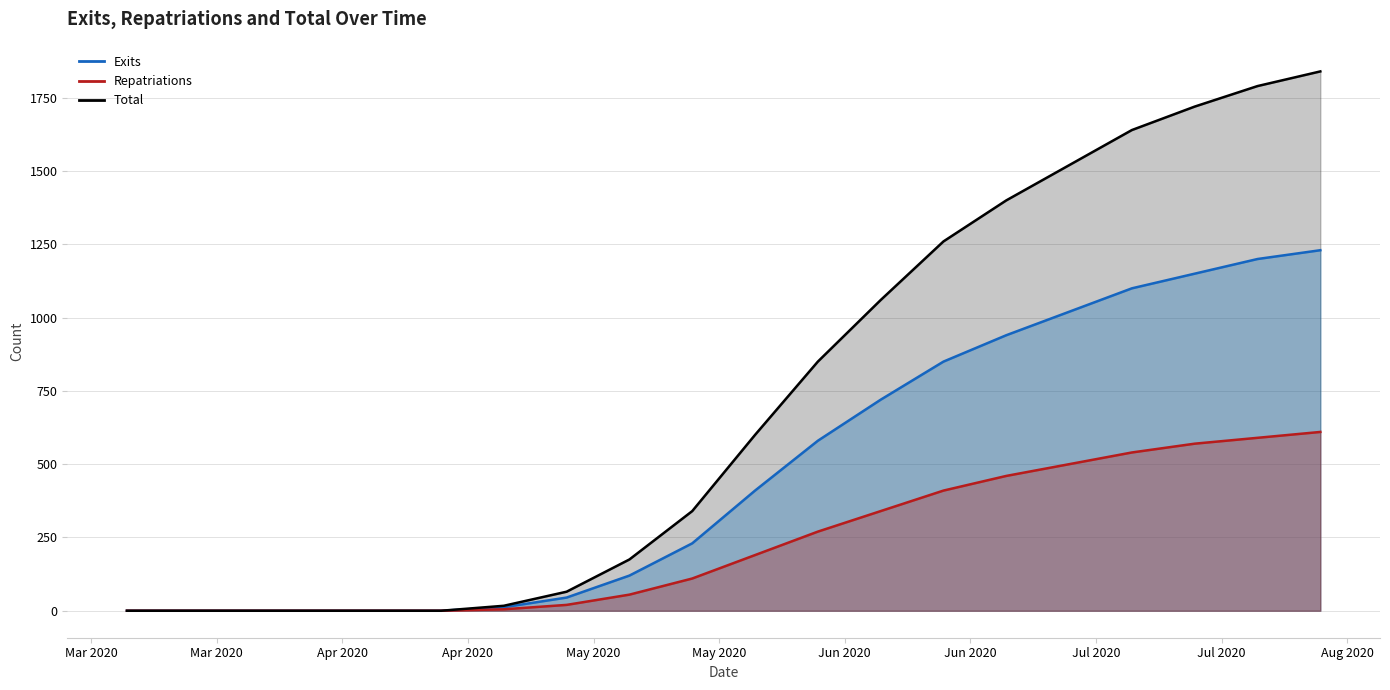

Reading right to left, extract all data points from this chart.

Exits: 1230	1200	1150	1100	1020	940	850	720	580	410	230	120	45	12	0	0	0	0	0	0
Repatriations: 610	590	570	540	500	460	410	340	270	190	110	55	20	5	0	0	0	0	0	0
Total: 1840	1790	1720	1640	1520	1400	1260	1060	850	600	340	175	65	17	0	0	0	0	0	0